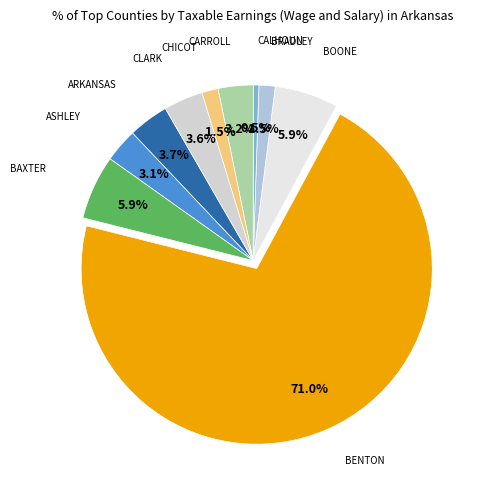

To the nearest percent, what is the average slice percentage?

10%